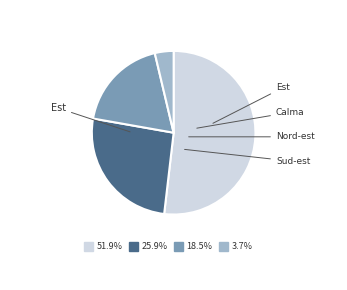

Which slice is the largest?

Est